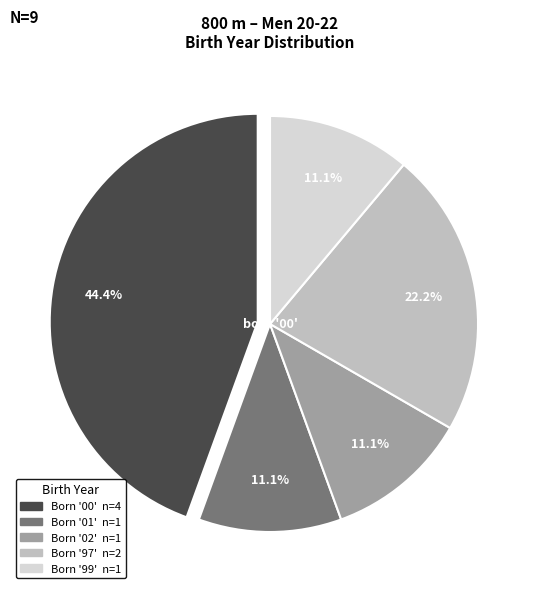

To the nearest percent, what is the difference between the largest and smallest slice percentages?

33%